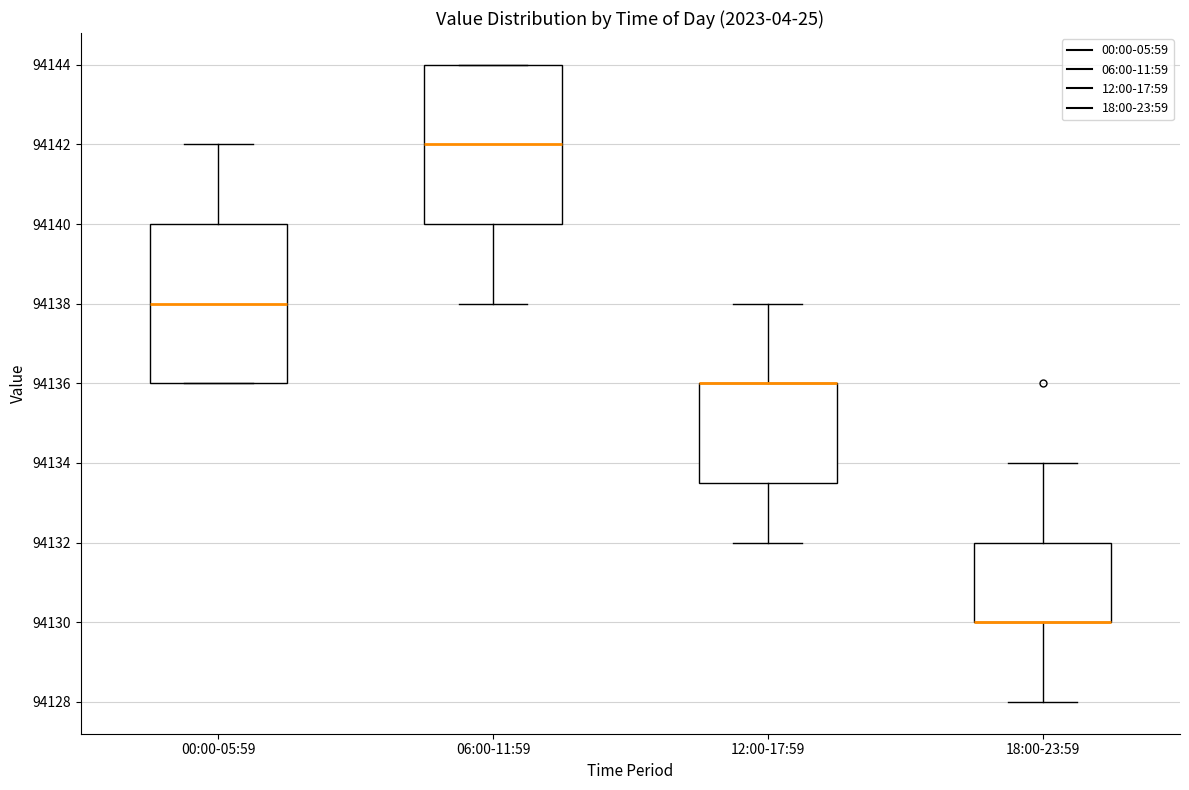

Reading left to right, read every box against the y-axis: the position of its median line, the range the box covers, and the ends of its whiskers. The values are not printed on the chart, so give them approximately, as read against the axis.

00:00-05:59: median 94138.0, box 94136.0 to 94140.0, whiskers 94136.0 to 94142.0
06:00-11:59: median 94142.0, box 94140.0 to 94144.0, whiskers 94138.0 to 94144.0
12:00-17:59: median 94136.0 (drawn on the box's upper edge), box 94133.6 to 94136.0, whiskers 94132.0 to 94138.0
18:00-23:59: median 94130.0 (drawn on the box's lower edge), box 94130.0 to 94132.0, whiskers 94128.0 to 94134.0